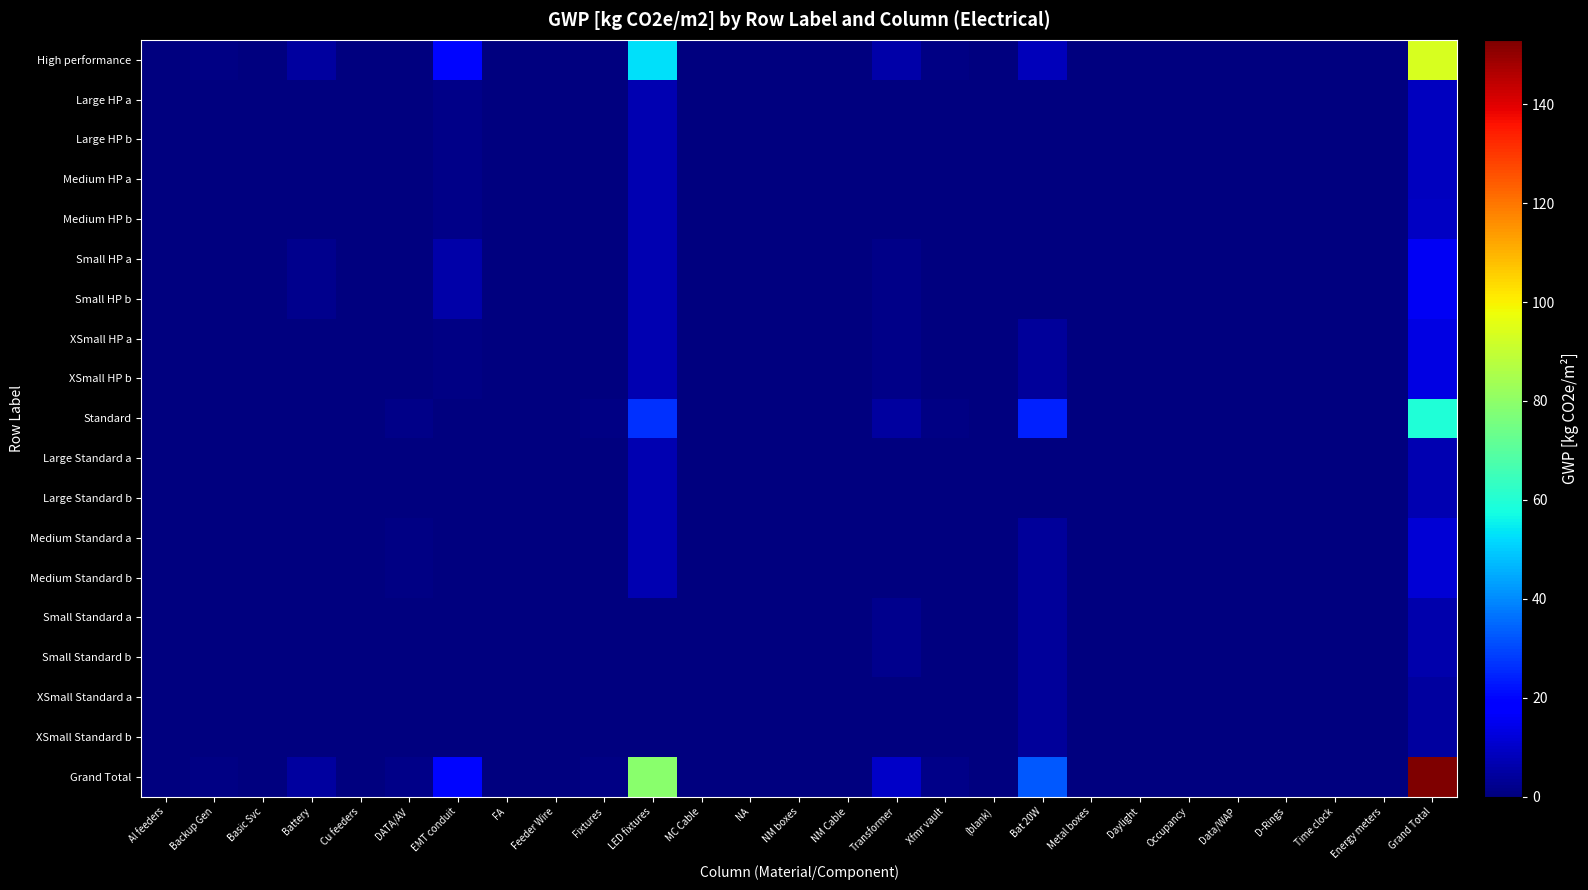

Reading left to right, list all the values displayed in this chart.

High performance: Al feeders=0.0	Backup Gen=1.0	Basic Svc=0.0	Battery=4.5	Cu feeders=0.2	DATA/AV=0.3	EMT conduit=19.7	FA=0.0	Feeder Wire=0.1	Fixtures=0.0	LED fixtures=52.8	MC Cable=0.1	NA=0.0	NM boxes=0.0	NM Cable=0.0	Transformer=5.6	Xfmr vault=0.8	(blank)=0.0	Bat 20W=8.1	Metal boxes=0.0	Daylight=0.0	Occupancy=0.0	Data/WAP=0.0	D-Rings=0.0	Time clock=0.0	Energy meters=0.1	Grand Total=93.6
Large HP a: Al feeders=0.0	Backup Gen=0.2	Basic Svc=0.0	Battery=0.0	Cu feeders=0.0	DATA/AV=0.0	EMT conduit=1.6	FA=0.0	Feeder Wire=0.0	Fixtures=0.0	LED fixtures=6.6	MC Cable=0.0	NA=0.0	NM boxes=0.0	NM Cable=0.0	Transformer=0.0	Xfmr vault=0.1	(blank)=0.0	Bat 20W=0.0	Metal boxes=0.0	Daylight=0.0	Occupancy=0.0	Data/WAP=0.0	D-Rings=0.0	Time clock=0.0	Energy meters=0.0	Grand Total=8.6
Large HP b: Al feeders=0.0	Backup Gen=0.2	Basic Svc=0.0	Battery=0.0	Cu feeders=0.0	DATA/AV=0.0	EMT conduit=1.6	FA=0.0	Feeder Wire=0.0	Fixtures=0.0	LED fixtures=6.6	MC Cable=0.0	NA=0.0	NM boxes=0.0	NM Cable=0.0	Transformer=0.0	Xfmr vault=0.1	(blank)=0.0	Bat 20W=0.0	Metal boxes=0.0	Daylight=0.0	Occupancy=0.0	Data/WAP=0.0	D-Rings=0.0	Time clock=0.0	Energy meters=0.0	Grand Total=8.6
Medium HP a: Al feeders=0.0	Backup Gen=0.3	Basic Svc=0.0	Battery=0.0	Cu feeders=0.0	DATA/AV=0.1	EMT conduit=1.6	FA=0.0	Feeder Wire=0.0	Fixtures=0.0	LED fixtures=6.6	MC Cable=0.0	NA=0.0	NM boxes=0.0	NM Cable=0.0	Transformer=0.3	Xfmr vault=0.0	(blank)=0.0	Bat 20W=0.0	Metal boxes=0.0	Daylight=0.0	Occupancy=0.0	Data/WAP=0.0	D-Rings=0.0	Time clock=0.0	Energy meters=0.0	Grand Total=8.8
Medium HP b: Al feeders=0.0	Backup Gen=0.3	Basic Svc=0.0	Battery=0.0	Cu feeders=0.0	DATA/AV=0.2	EMT conduit=1.5	FA=0.0	Feeder Wire=0.0	Fixtures=0.0	LED fixtures=6.6	MC Cable=0.0	NA=0.0	NM boxes=0.0	NM Cable=0.0	Transformer=0.3	Xfmr vault=0.0	(blank)=0.0	Bat 20W=0.0	Metal boxes=0.0	Daylight=0.0	Occupancy=0.0	Data/WAP=0.0	D-Rings=0.0	Time clock=0.0	Energy meters=0.0	Grand Total=9.0
Small HP a: Al feeders=0.0	Backup Gen=0.0	Basic Svc=0.0	Battery=2.3	Cu feeders=0.1	DATA/AV=0.0	EMT conduit=5.6	FA=0.0	Feeder Wire=0.0	Fixtures=0.0	LED fixtures=6.6	MC Cable=0.0	NA=0.0	NM boxes=0.0	NM Cable=0.0	Transformer=1.3	Xfmr vault=0.0	(blank)=0.0	Bat 20W=0.0	Metal boxes=0.0	Daylight=0.0	Occupancy=0.0	Data/WAP=0.0	D-Rings=0.0	Time clock=0.0	Energy meters=0.0	Grand Total=15.9
Small HP b: Al feeders=0.0	Backup Gen=0.0	Basic Svc=0.0	Battery=2.3	Cu feeders=0.1	DATA/AV=0.0	EMT conduit=5.6	FA=0.0	Feeder Wire=0.0	Fixtures=0.0	LED fixtures=6.6	MC Cable=0.0	NA=0.0	NM boxes=0.0	NM Cable=0.0	Transformer=1.3	Xfmr vault=0.0	(blank)=0.0	Bat 20W=0.0	Metal boxes=0.0	Daylight=0.0	Occupancy=0.0	Data/WAP=0.0	D-Rings=0.0	Time clock=0.0	Energy meters=0.0	Grand Total=15.9
XSmall HP a: Al feeders=0.0	Backup Gen=0.0	Basic Svc=0.0	Battery=0.0	Cu feeders=0.0	DATA/AV=0.0	EMT conduit=1.1	FA=0.0	Feeder Wire=0.1	Fixtures=0.0	LED fixtures=6.6	MC Cable=0.0	NA=0.0	NM boxes=0.0	NM Cable=0.0	Transformer=1.5	Xfmr vault=0.0	(blank)=0.0	Bat 20W=4.1	Metal boxes=0.0	Daylight=0.0	Occupancy=0.0	Data/WAP=0.0	D-Rings=0.0	Time clock=0.0	Energy meters=0.0	Grand Total=13.3
XSmall HP b: Al feeders=0.0	Backup Gen=0.0	Basic Svc=0.0	Battery=0.0	Cu feeders=0.0	DATA/AV=0.0	EMT conduit=1.1	FA=0.0	Feeder Wire=0.1	Fixtures=0.0	LED fixtures=6.6	MC Cable=0.0	NA=0.0	NM boxes=0.0	NM Cable=0.0	Transformer=1.5	Xfmr vault=0.0	(blank)=0.0	Bat 20W=4.1	Metal boxes=0.0	Daylight=0.0	Occupancy=0.0	Data/WAP=0.0	D-Rings=0.0	Time clock=0.0	Energy meters=0.0	Grand Total=13.3
Standard: Al feeders=0.1	Backup Gen=0.2	Basic Svc=0.0	Battery=0.0	Cu feeders=0.0	DATA/AV=1.4	EMT conduit=0.0	FA=0.0	Feeder Wire=0.0	Fixtures=0.8	LED fixtures=26.4	MC Cable=0.3	NA=0.0	NM boxes=0.2	NM Cable=0.1	Transformer=4.3	Xfmr vault=0.8	(blank)=0.0	Bat 20W=24.3	Metal boxes=0.0	Daylight=0.0	Occupancy=0.0	Data/WAP=0.0	D-Rings=0.0	Time clock=0.3	Energy meters=0.0	Grand Total=59.4
Large Standard a: Al feeders=0.0	Backup Gen=0.1	Basic Svc=0.0	Battery=0.0	Cu feeders=0.0	DATA/AV=0.0	EMT conduit=0.0	FA=0.0	Feeder Wire=0.0	Fixtures=0.0	LED fixtures=6.6	MC Cable=0.1	NA=0.0	NM boxes=0.0	NM Cable=0.0	Transformer=0.0	Xfmr vault=0.1	(blank)=0.0	Bat 20W=0.0	Metal boxes=0.0	Daylight=0.0	Occupancy=0.0	Data/WAP=0.0	D-Rings=0.0	Time clock=0.1	Energy meters=0.0	Grand Total=7.1
Large Standard b: Al feeders=0.0	Backup Gen=0.1	Basic Svc=0.0	Battery=0.0	Cu feeders=0.0	DATA/AV=0.0	EMT conduit=0.0	FA=0.0	Feeder Wire=0.0	Fixtures=0.0	LED fixtures=6.6	MC Cable=0.1	NA=0.0	NM boxes=0.0	NM Cable=0.0	Transformer=0.0	Xfmr vault=0.1	(blank)=0.0	Bat 20W=0.0	Metal boxes=0.0	Daylight=0.0	Occupancy=0.0	Data/WAP=0.0	D-Rings=0.0	Time clock=0.1	Energy meters=0.0	Grand Total=7.1
Medium Standard a: Al feeders=0.0	Backup Gen=0.0	Basic Svc=0.0	Battery=0.0	Cu feeders=0.0	DATA/AV=0.7	EMT conduit=0.0	FA=0.0	Feeder Wire=0.0	Fixtures=0.0	LED fixtures=6.6	MC Cable=0.1	NA=0.0	NM boxes=0.0	NM Cable=0.0	Transformer=0.0	Xfmr vault=0.3	(blank)=0.0	Bat 20W=4.1	Metal boxes=0.0	Daylight=0.0	Occupancy=0.0	Data/WAP=0.0	D-Rings=0.0	Time clock=0.0	Energy meters=0.0	Grand Total=11.7
Medium Standard b: Al feeders=0.0	Backup Gen=0.0	Basic Svc=0.0	Battery=0.0	Cu feeders=0.0	DATA/AV=0.7	EMT conduit=0.0	FA=0.0	Feeder Wire=0.0	Fixtures=0.0	LED fixtures=6.6	MC Cable=0.1	NA=0.0	NM boxes=0.0	NM Cable=0.0	Transformer=0.0	Xfmr vault=0.3	(blank)=0.0	Bat 20W=4.1	Metal boxes=0.0	Daylight=0.0	Occupancy=0.0	Data/WAP=0.0	D-Rings=0.0	Time clock=0.0	Energy meters=0.0	Grand Total=11.7
Small Standard a: Al feeders=0.0	Backup Gen=0.0	Basic Svc=0.0	Battery=0.0	Cu feeders=0.0	DATA/AV=0.0	EMT conduit=0.0	FA=0.0	Feeder Wire=0.0	Fixtures=0.2	LED fixtures=0.0	MC Cable=0.0	NA=0.0	NM boxes=0.0	NM Cable=0.0	Transformer=2.0	Xfmr vault=0.0	(blank)=0.0	Bat 20W=4.1	Metal boxes=0.0	Daylight=0.0	Occupancy=0.0	Data/WAP=0.0	D-Rings=0.0	Time clock=0.0	Energy meters=0.0	Grand Total=6.3
Small Standard b: Al feeders=0.0	Backup Gen=0.0	Basic Svc=0.0	Battery=0.0	Cu feeders=0.0	DATA/AV=0.0	EMT conduit=0.0	FA=0.0	Feeder Wire=0.0	Fixtures=0.2	LED fixtures=0.0	MC Cable=0.0	NA=0.0	NM boxes=0.0	NM Cable=0.0	Transformer=2.0	Xfmr vault=0.0	(blank)=0.0	Bat 20W=4.1	Metal boxes=0.0	Daylight=0.0	Occupancy=0.0	Data/WAP=0.0	D-Rings=0.0	Time clock=0.0	Energy meters=0.0	Grand Total=6.3
XSmall Standard a: Al feeders=0.0	Backup Gen=0.0	Basic Svc=0.0	Battery=0.0	Cu feeders=0.0	DATA/AV=0.0	EMT conduit=0.0	FA=0.0	Feeder Wire=0.0	Fixtures=0.2	LED fixtures=0.0	MC Cable=0.0	NA=0.0	NM boxes=0.1	NM Cable=0.1	Transformer=0.2	Xfmr vault=0.0	(blank)=0.0	Bat 20W=4.1	Metal boxes=0.0	Daylight=0.0	Occupancy=0.0	Data/WAP=0.0	D-Rings=0.0	Time clock=0.0	Energy meters=0.0	Grand Total=4.6
XSmall Standard b: Al feeders=0.0	Backup Gen=0.0	Basic Svc=0.0	Battery=0.0	Cu feeders=0.0	DATA/AV=0.0	EMT conduit=0.0	FA=0.0	Feeder Wire=0.0	Fixtures=0.2	LED fixtures=0.0	MC Cable=0.0	NA=0.0	NM boxes=0.1	NM Cable=0.1	Transformer=0.2	Xfmr vault=0.0	(blank)=0.0	Bat 20W=4.1	Metal boxes=0.0	Daylight=0.0	Occupancy=0.0	Data/WAP=0.0	D-Rings=0.0	Time clock=0.0	Energy meters=0.0	Grand Total=4.6
Grand Total: Al feeders=0.1	Backup Gen=1.1	Basic Svc=0.0	Battery=4.5	Cu feeders=0.2	DATA/AV=1.7	EMT conduit=19.7	FA=0.0	Feeder Wire=0.2	Fixtures=0.8	LED fixtures=79.3	MC Cable=0.4	NA=0.0	NM boxes=0.2	NM Cable=0.1	Transformer=9.9	Xfmr vault=1.6	(blank)=0.0	Bat 20W=32.4	Metal boxes=0.0	Daylight=0.1	Occupancy=0.0	Data/WAP=0.0	D-Rings=0.0	Time clock=0.3	Energy meters=0.1	Grand Total=153.0